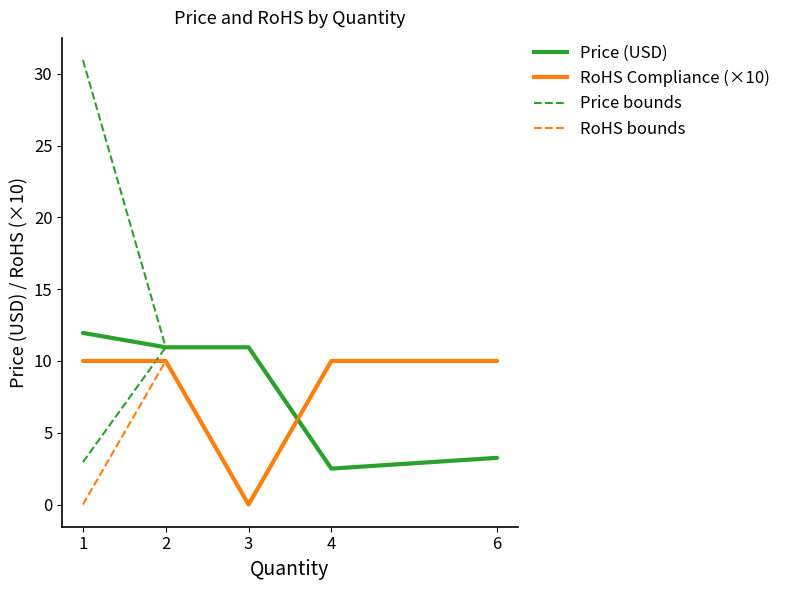

Which label corresponds to the smallest value in the chart?

3